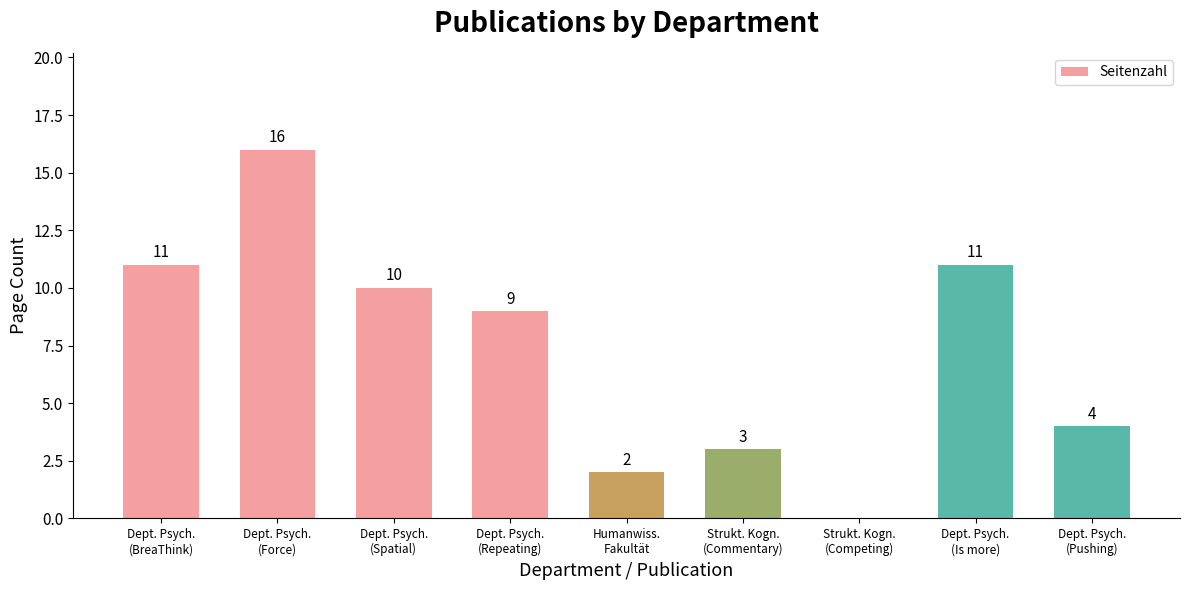

What is the ratio of the value at Dept. Psych.
(Repeating) to the value at Dept. Psych.
(Spatial)?

0.9